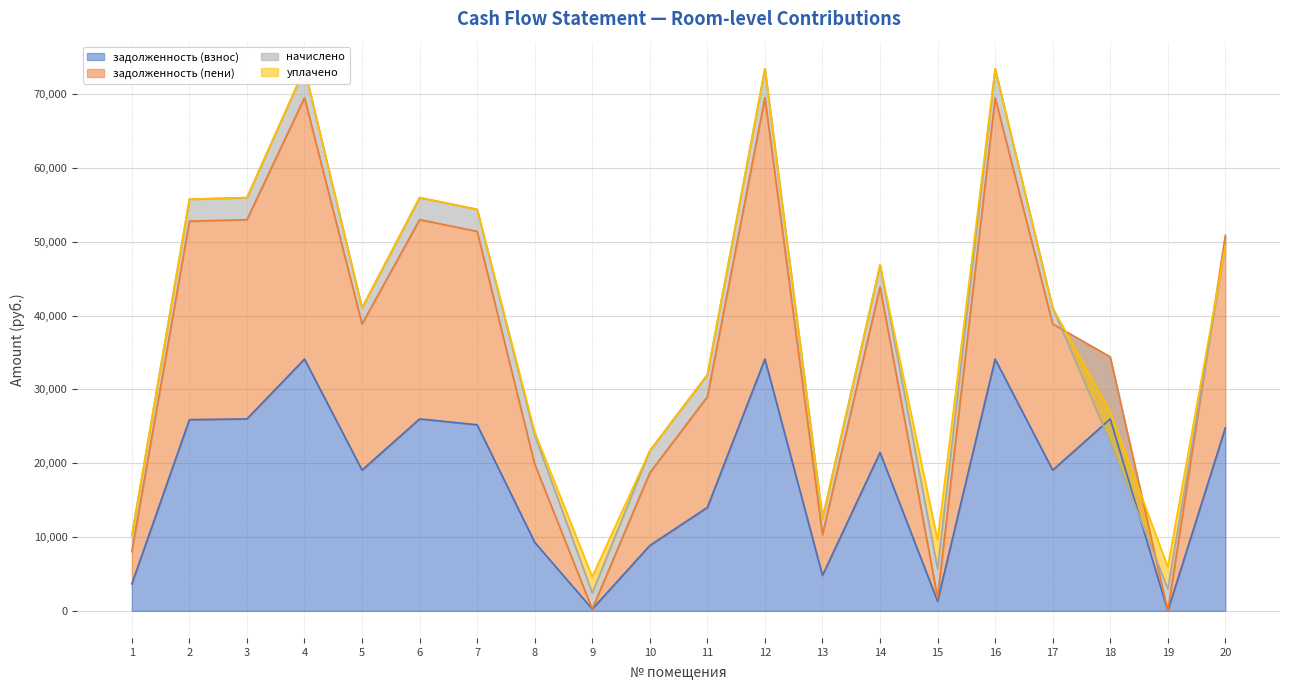

At which category is the sum across all series the highest?

4